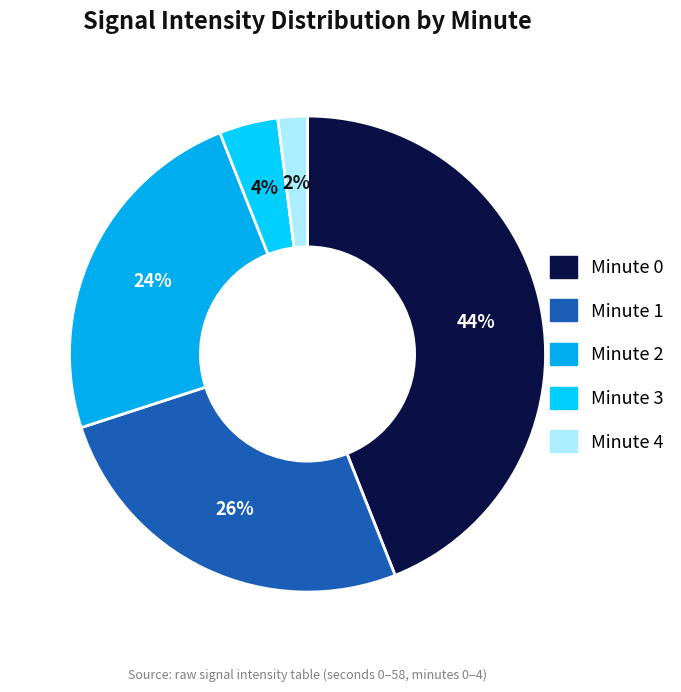

To the nearest percent, what is the average slice percentage?

20%